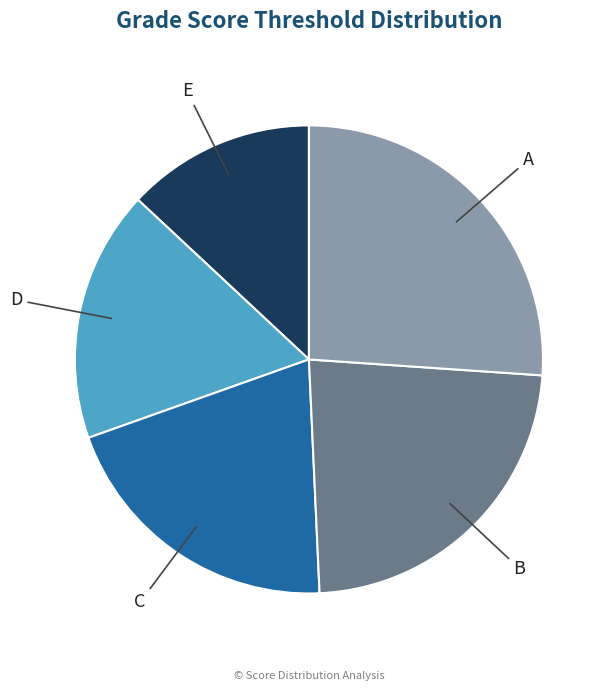

Does C represent more than half of the total?

No